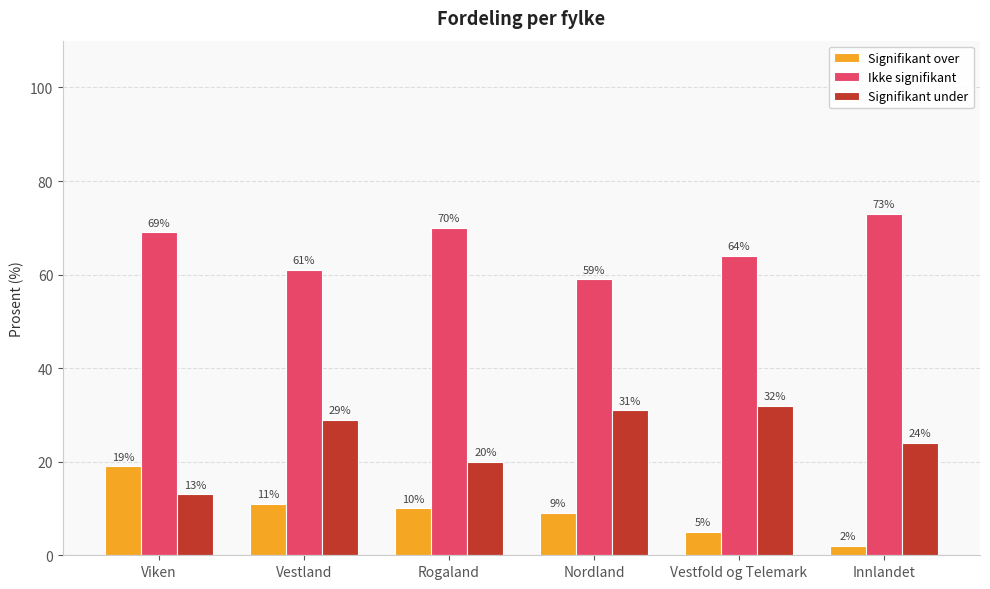

Reading right to left, what are all the values shown in this chart?

Signifikant over: Innlandet=2	Vestfold og Telemark=5	Nordland=9	Rogaland=10	Vestland=11	Viken=19
Ikke signifikant: Innlandet=73	Vestfold og Telemark=64	Nordland=59	Rogaland=70	Vestland=61	Viken=69
Signifikant under: Innlandet=24	Vestfold og Telemark=32	Nordland=31	Rogaland=20	Vestland=29	Viken=13